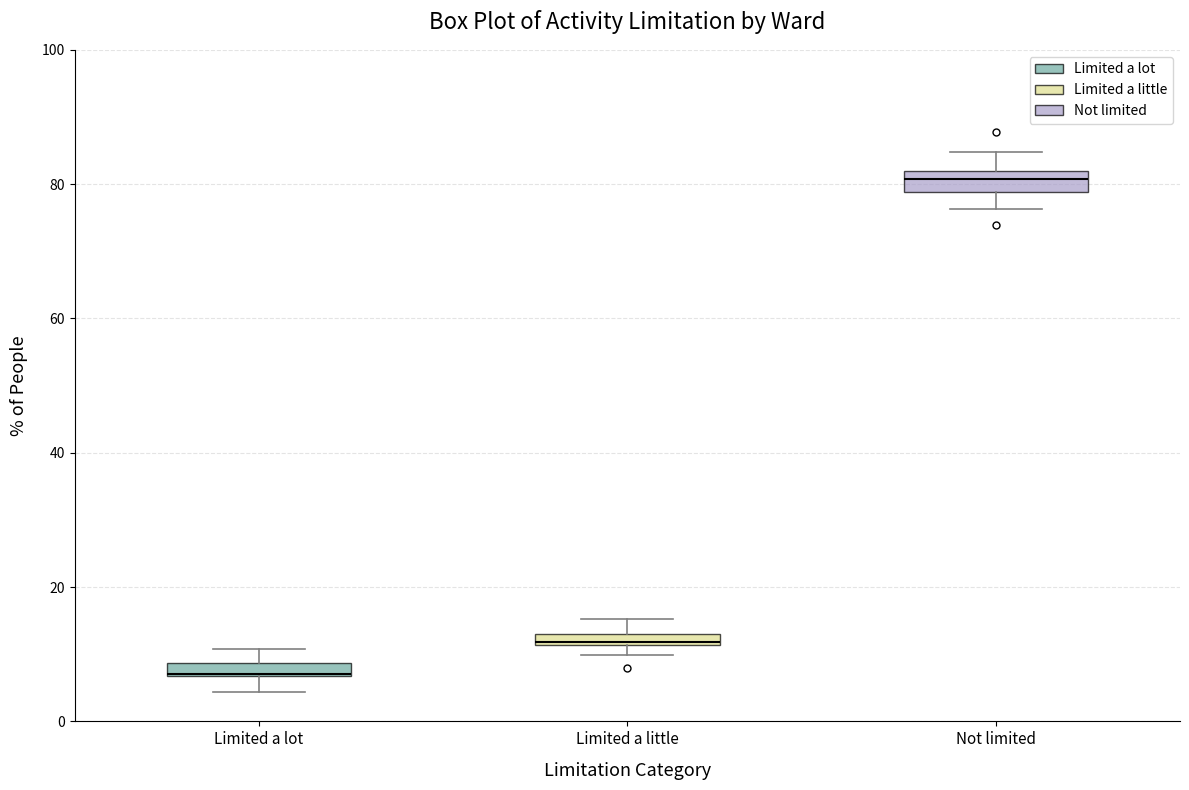

Where is the upper edge of the box for Limited a lot on the y-axis? The values are not printed on the chart, so give them approximately, as read against the axis.

8